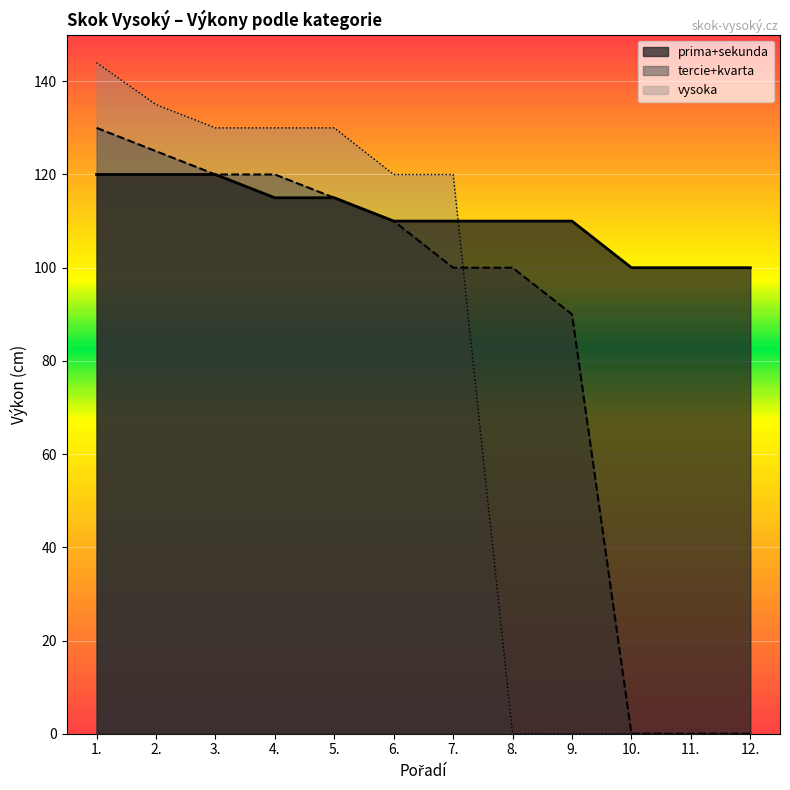

Is it true that vysoka equals 144 at 1.?

True